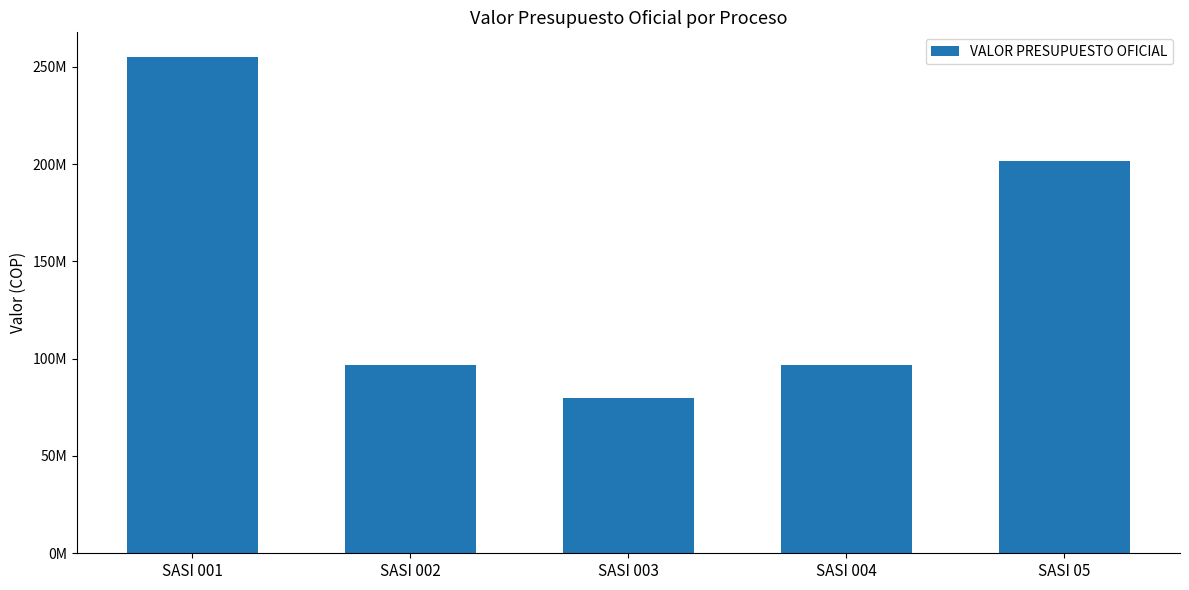

Does the chart contain any negative values?

No